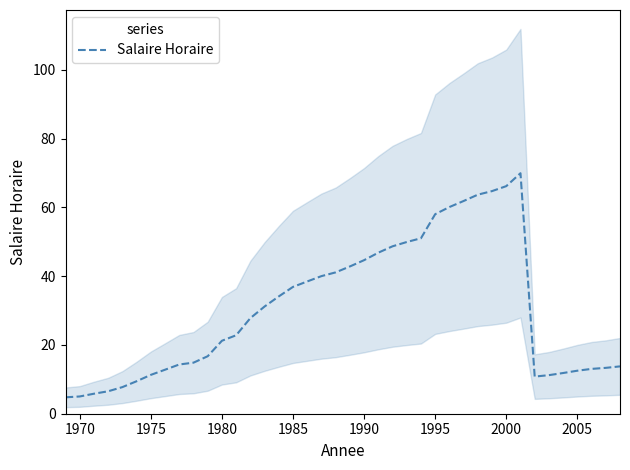

The value of Salaire Horaire at 2005 is 17.3. True or false?

False